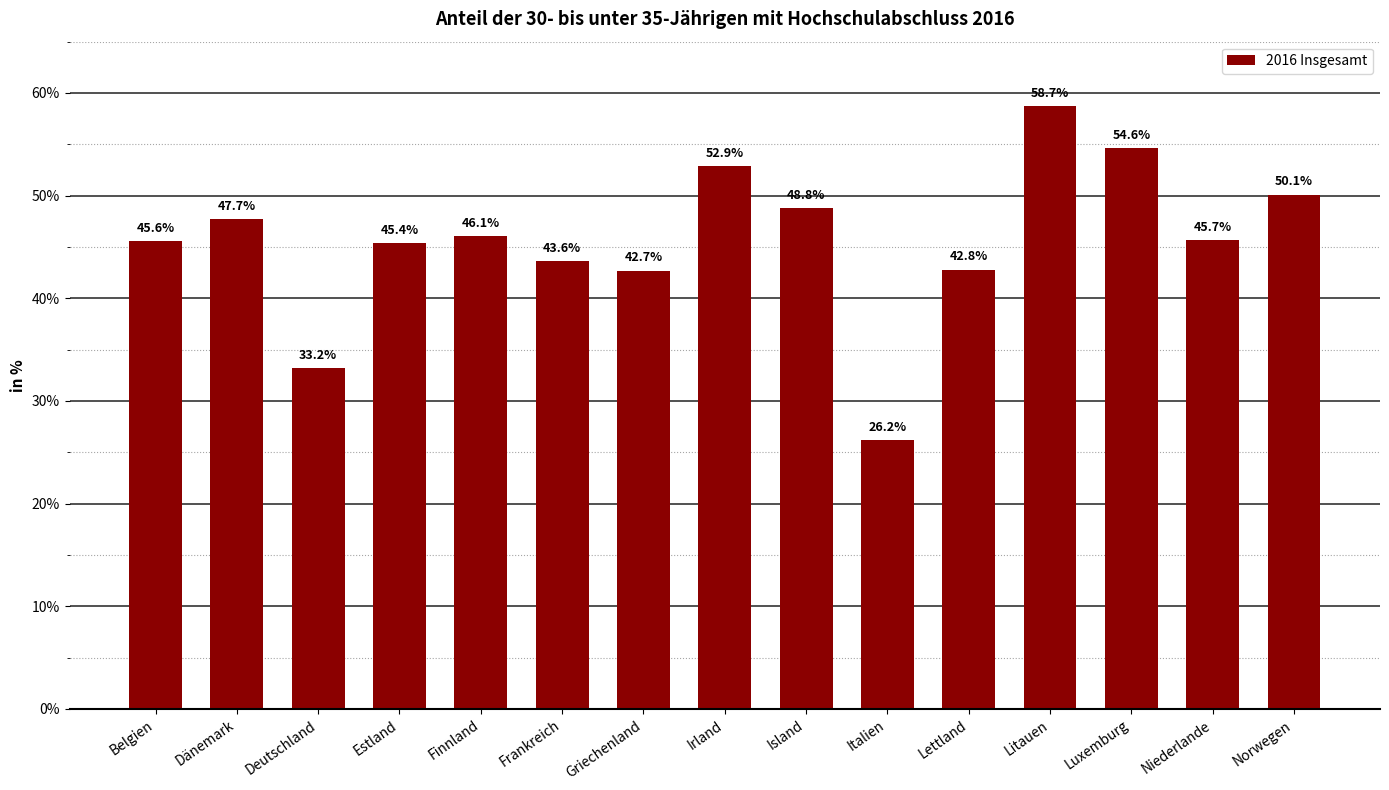

Which category has the highest value across all series?

Litauen